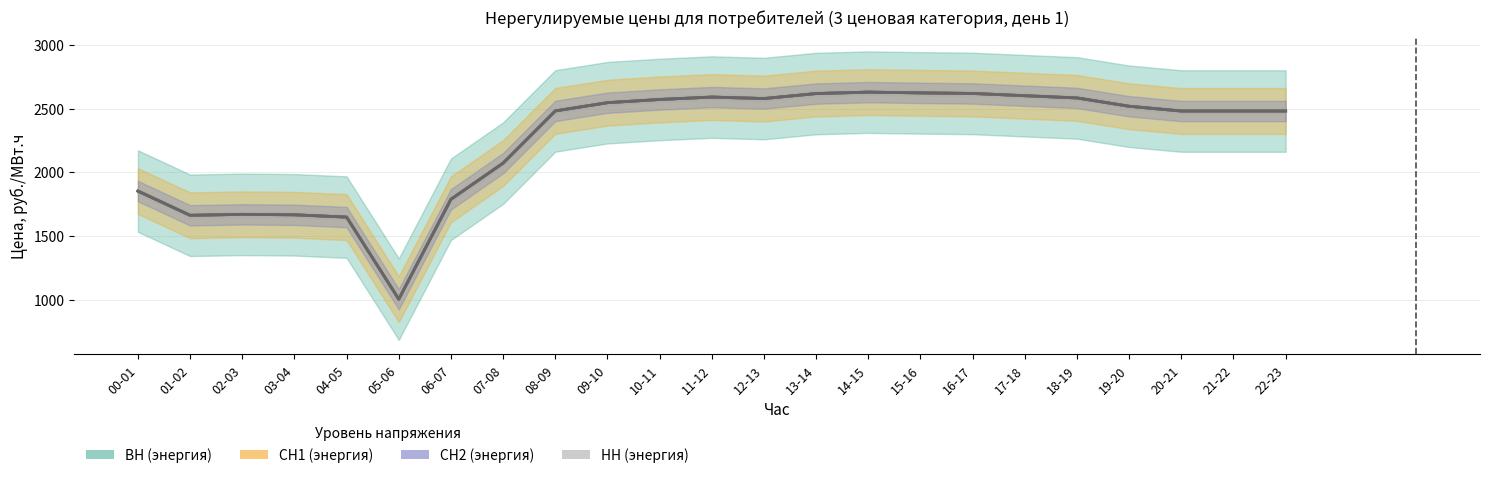

What is the average value of the НН (энергия) series?

2251.0